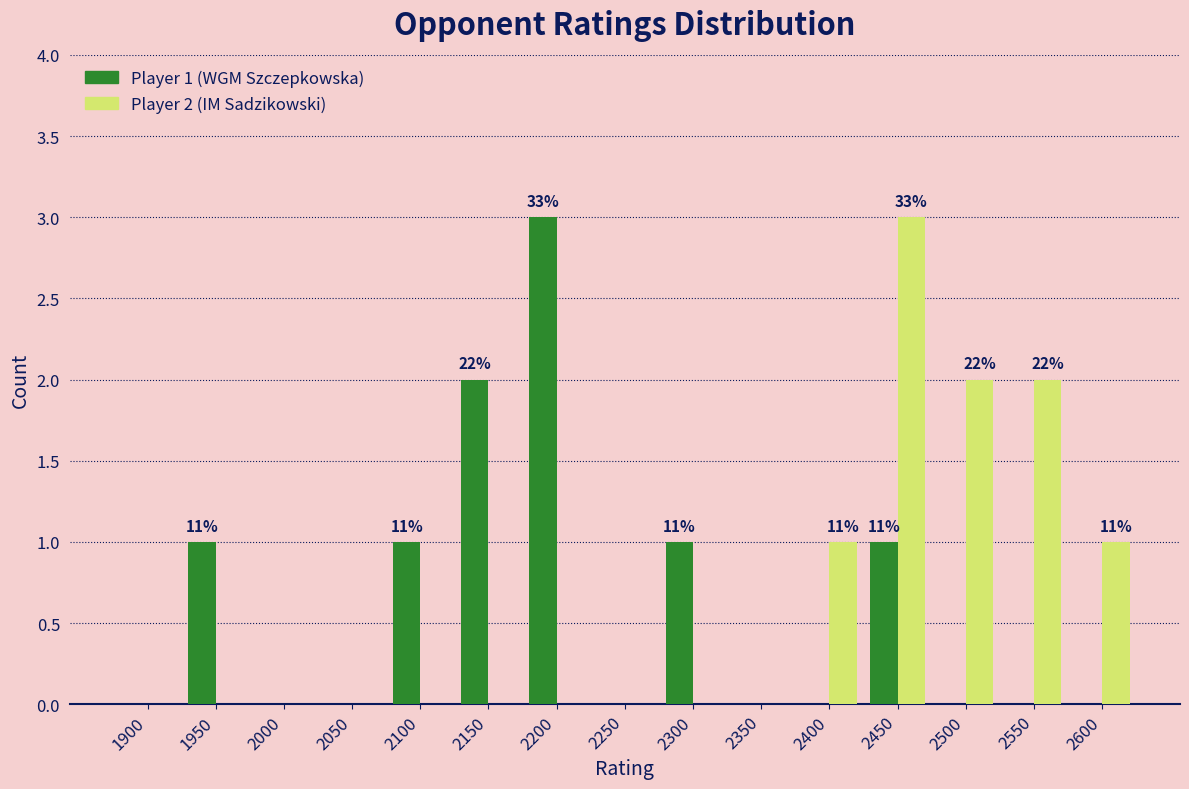

Reading left to right, what are all the values shown in this chart?

Player 1 (WGM Szczepkowska): 1900=0	1950=1	2000=0	2050=0	2100=1	2150=2	2200=3	2250=0	2300=1	2350=0	2400=0	2450=1	2500=0	2550=0	2600=0
Player 2 (IM Sadzikowski): 1900=0	1950=0	2000=0	2050=0	2100=0	2150=0	2200=0	2250=0	2300=0	2350=0	2400=1	2450=3	2500=2	2550=2	2600=1